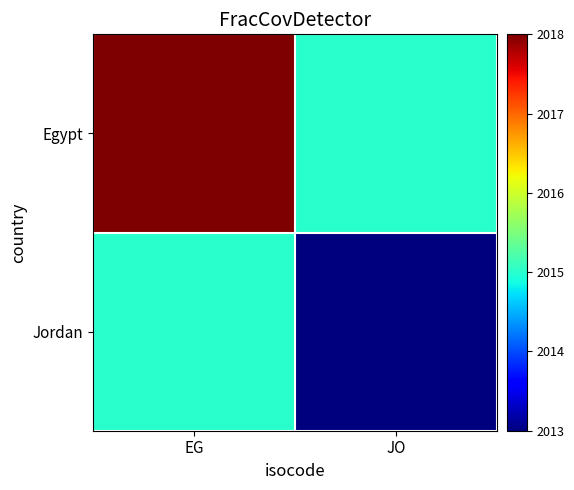

Rank the series by their maximum value, from highest to lowest.

Egypt, Jordan